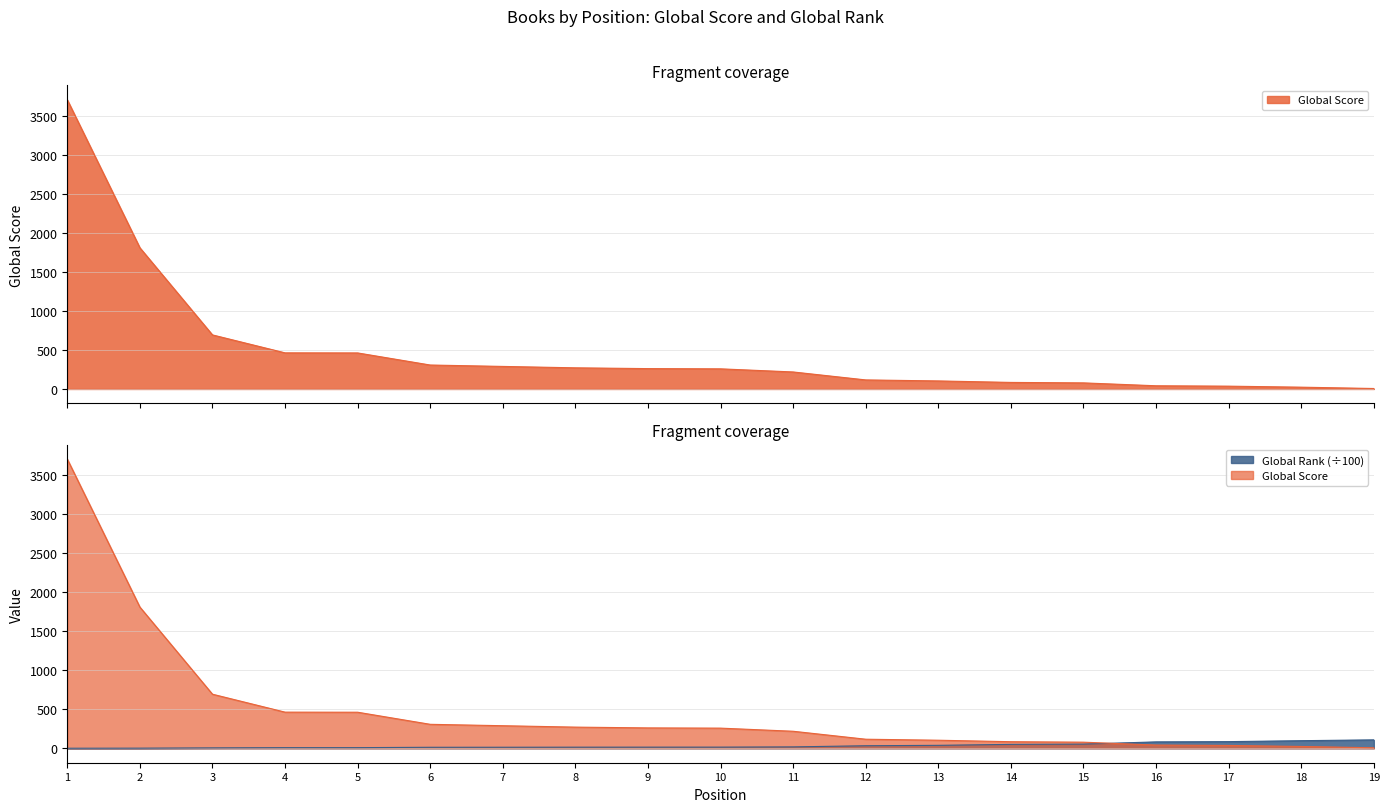

Which series ends up on top after the final intersection of Global Score and Global Rank?

Global Rank